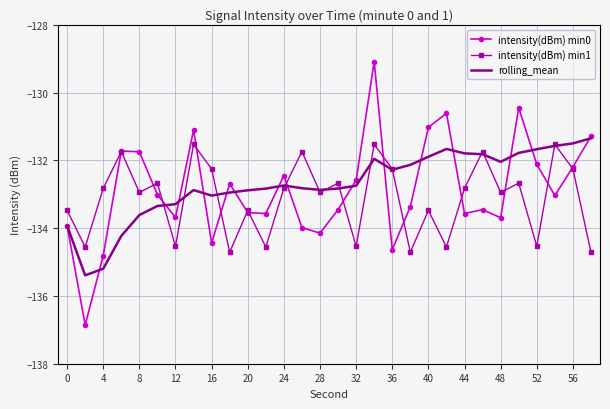

What is the minimum value for rolling_mean?

-135.4